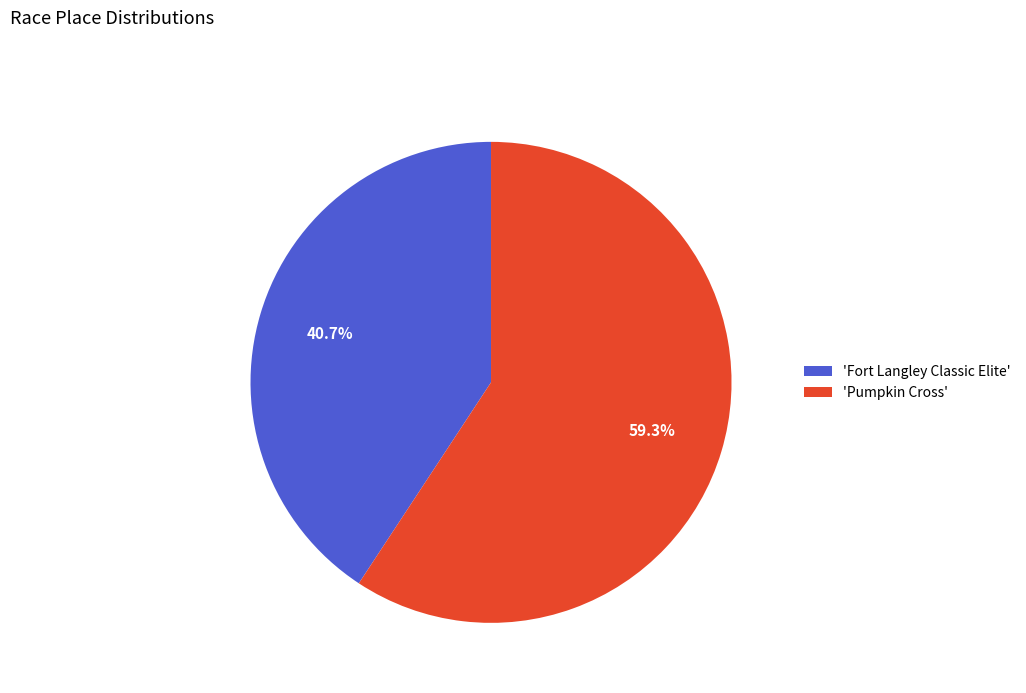

Is there any slice that represents more than half of the pie?

Yes